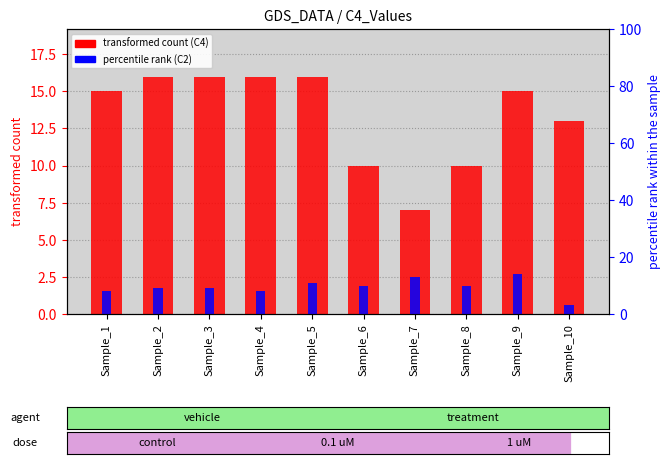

At Sample_10, list the series in order from largest to smallest.

transformed count (C4), percentile rank (C2)